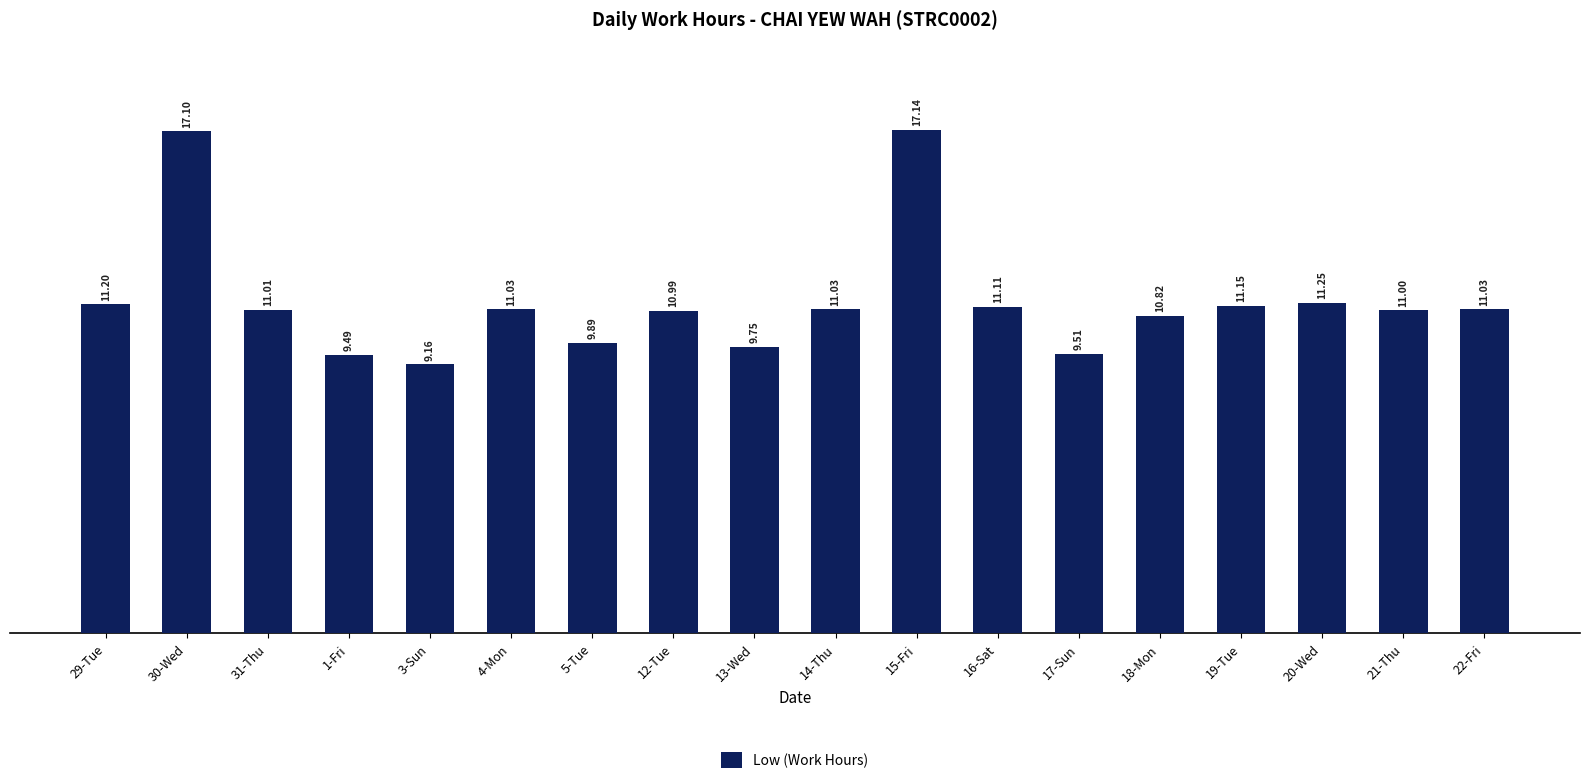

Approximately how many times larger is the value at 1-Fri compared to 12-Tue?

0.9